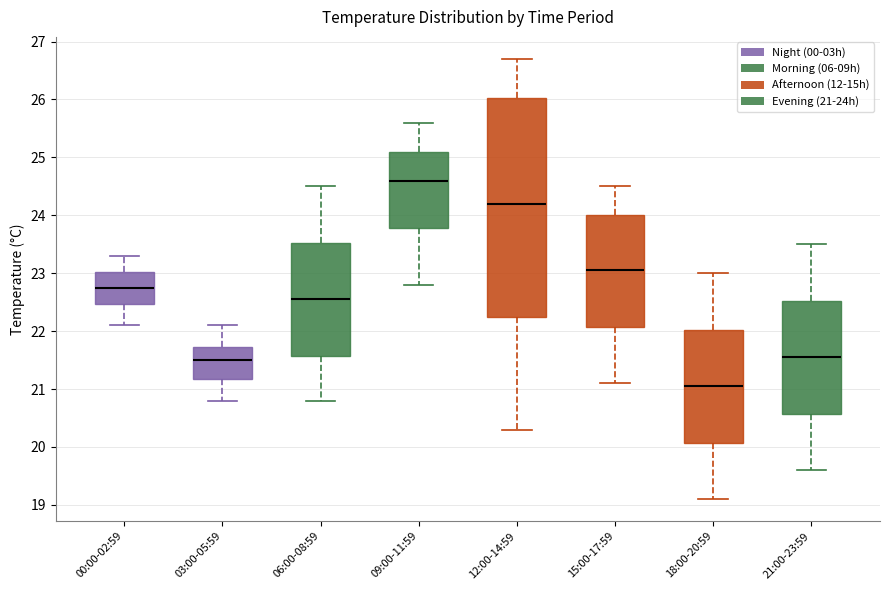

Which box has the lowest median line?

18:00-20:59